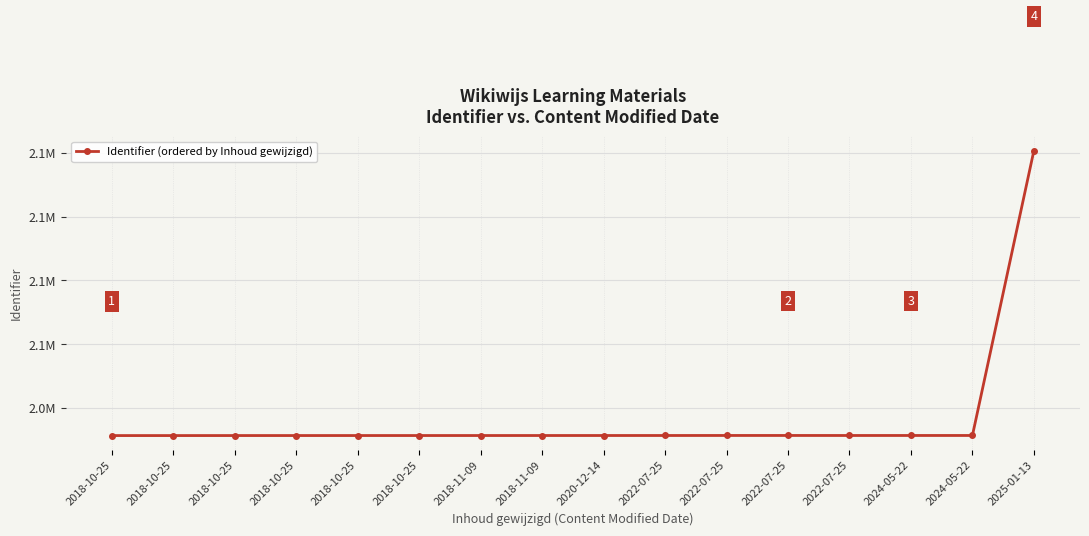

Does the chart have visible grid lines?

Yes